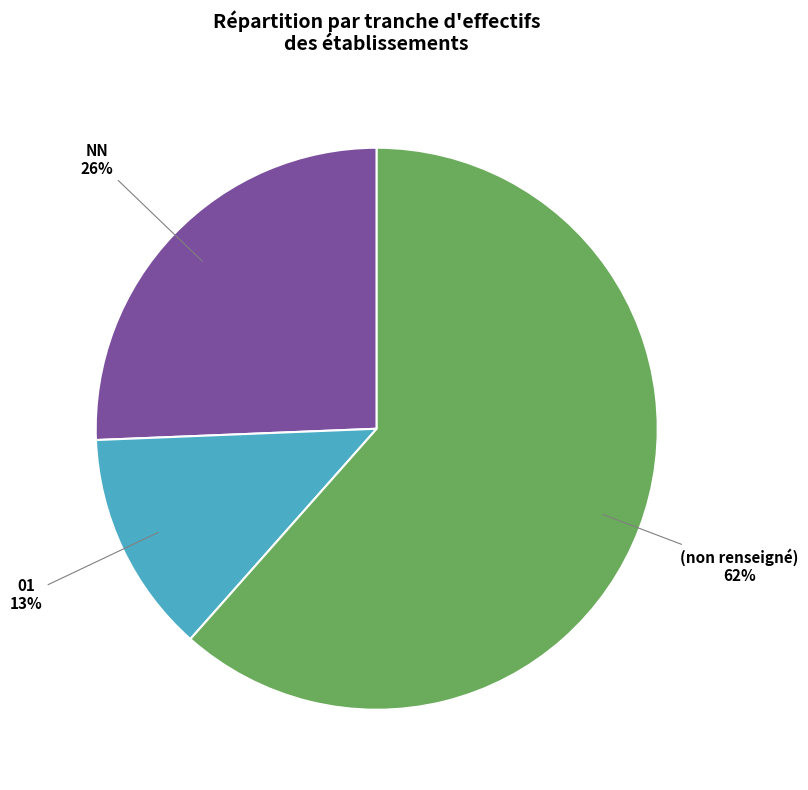

How many segments does this pie chart have?

3